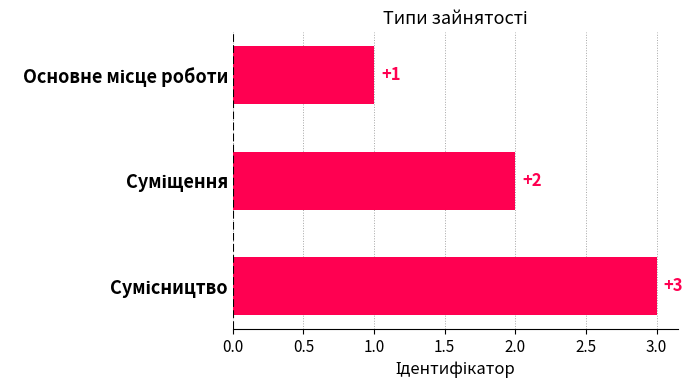

What is the value of the 1st bar from the top?

1